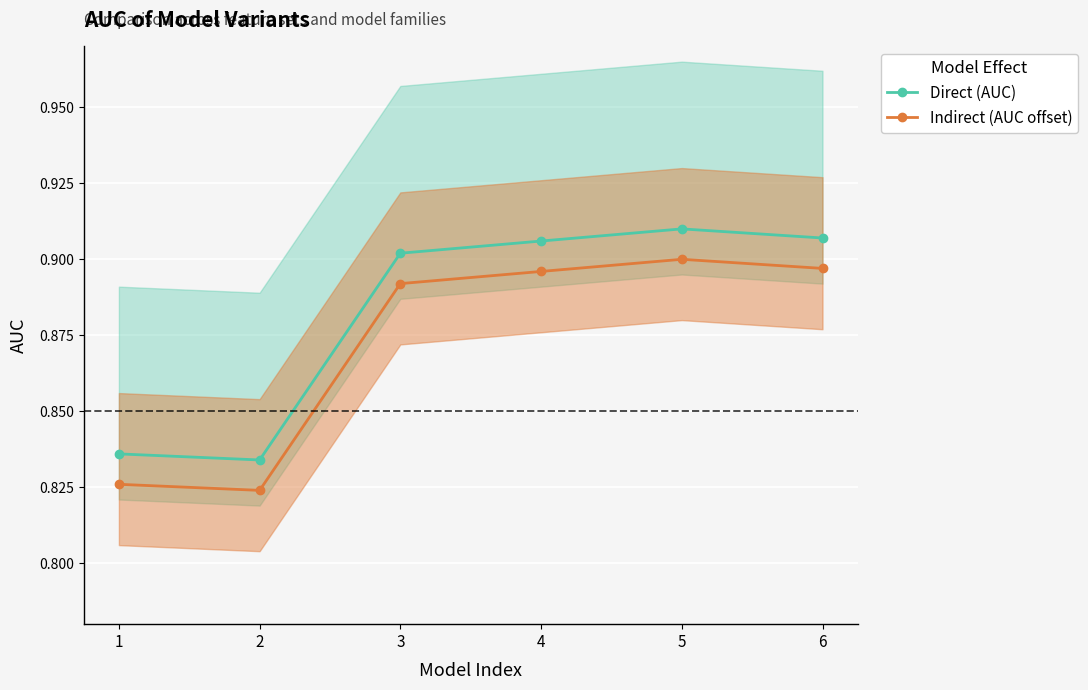

Is it true that Indirect (AUC offset) equals 0.9 at 4?

True